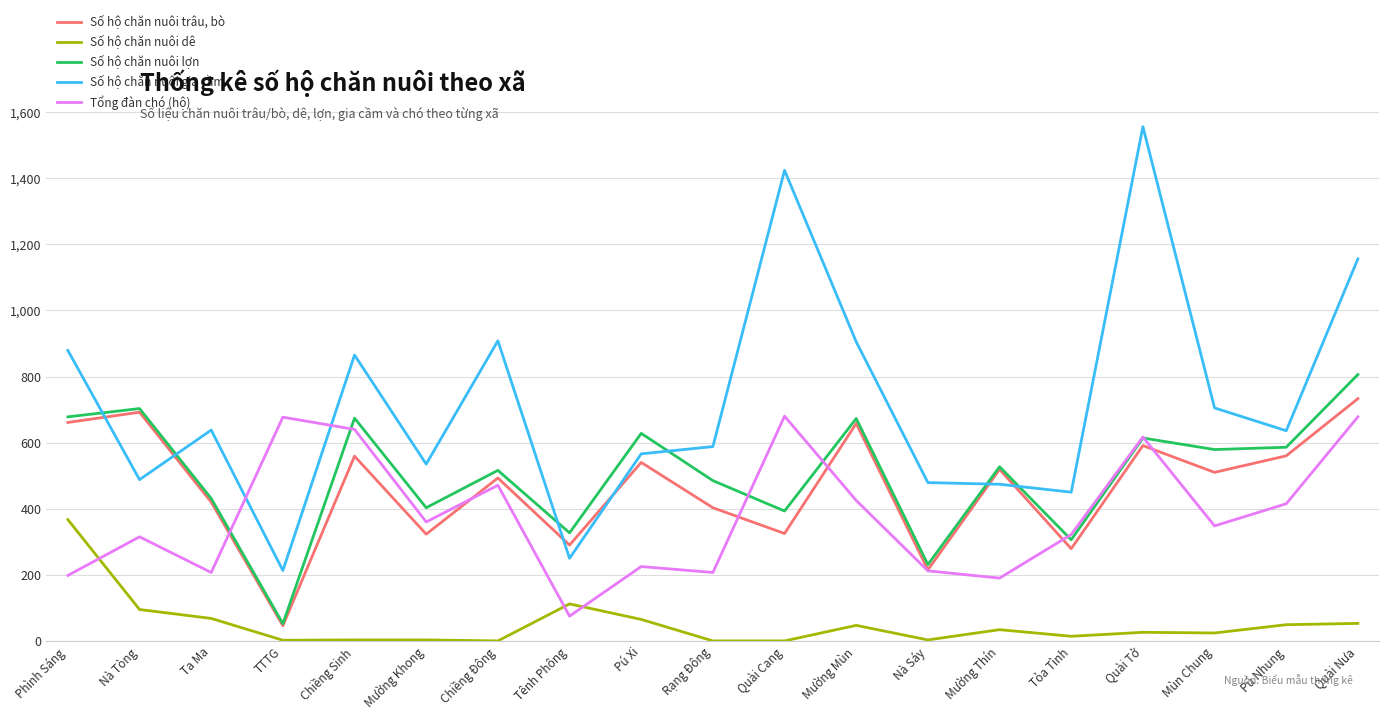

True or false: Số hộ chăn nuôi dê and Số hộ chăn nuôi trâu, bò cross at least once.

False